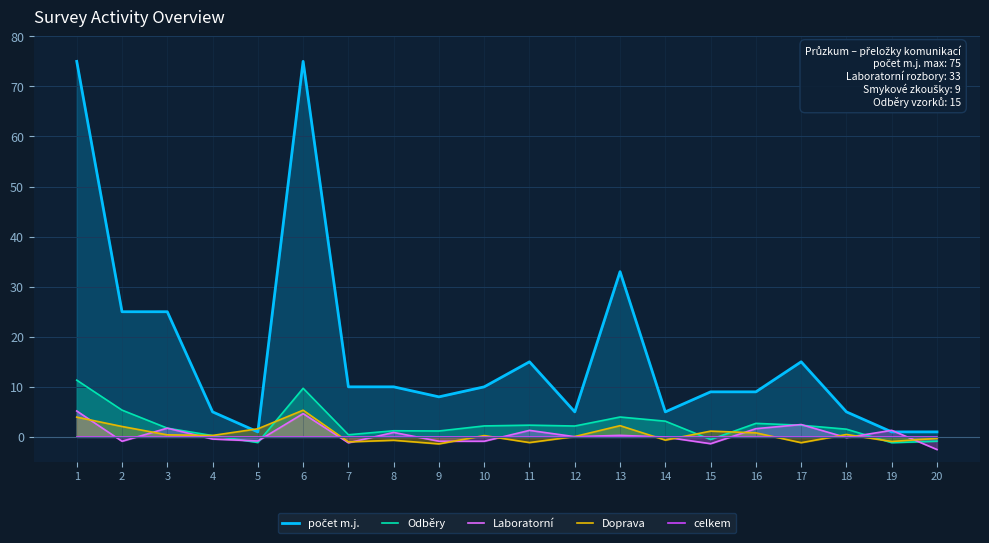

The Odběry series shows 3.1 at 14. True or false?

True